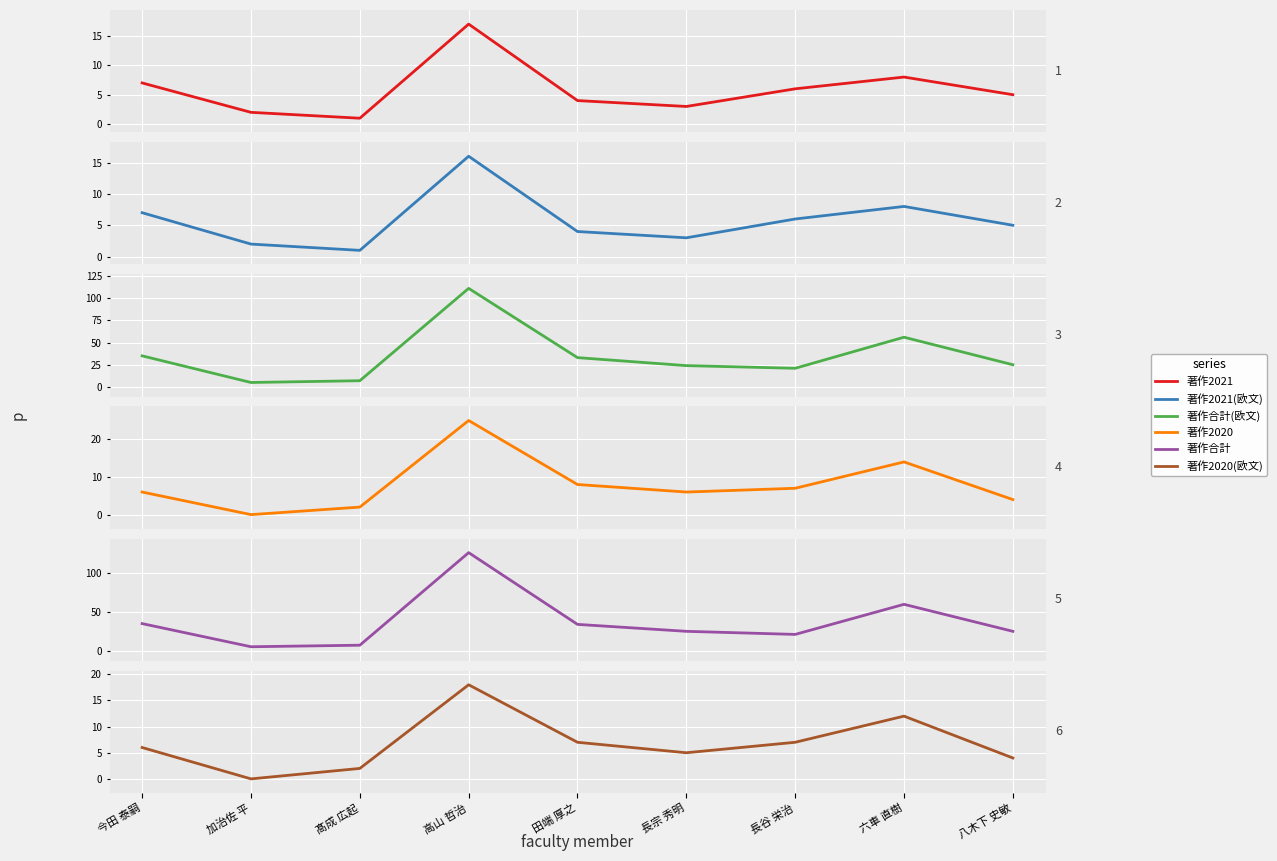

How many interior local peaks does the 著作2020(欧文) series have?

2